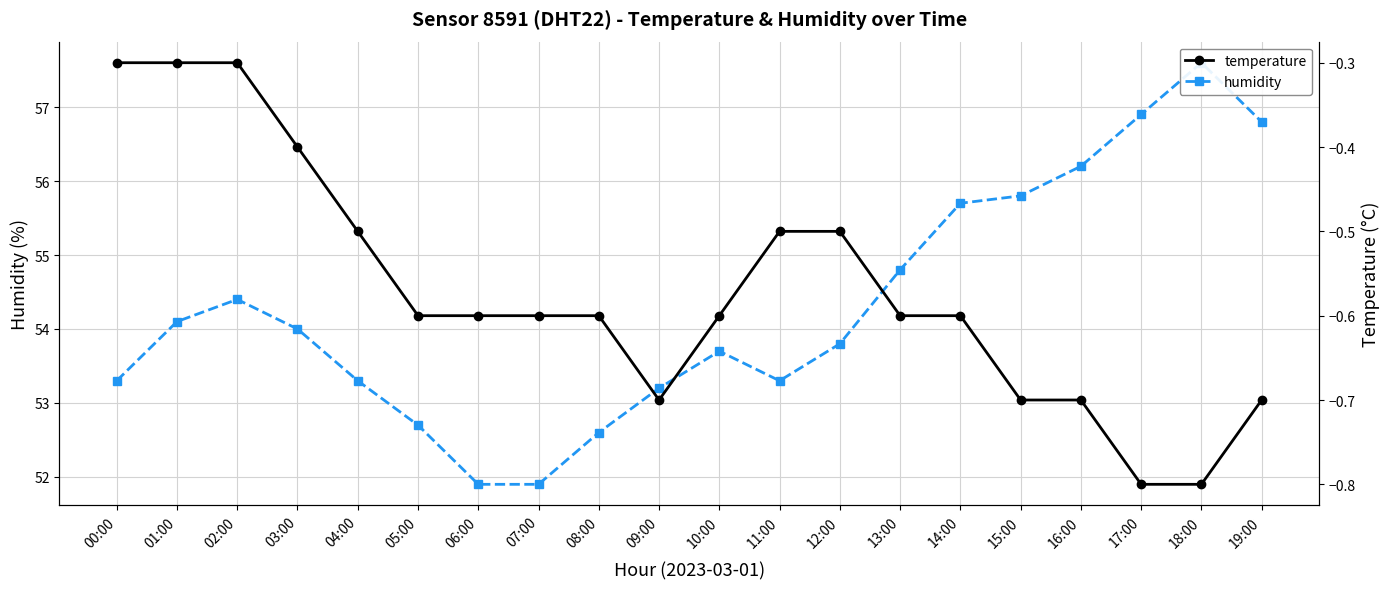

List the series in order of their peak value, highest first.

humidity, temperature